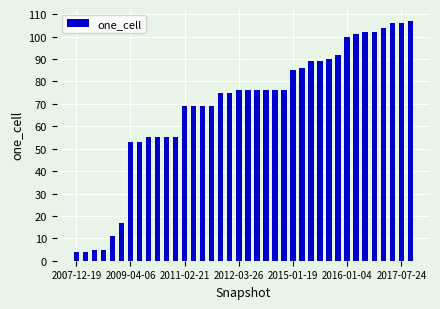

What is the smallest value displayed?

4